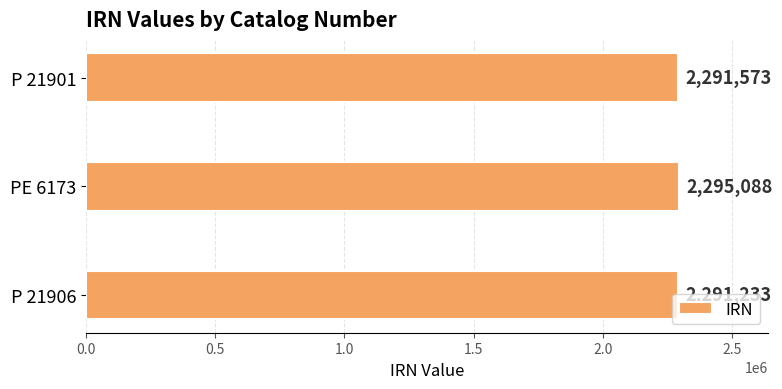

What is the average value?

2292631